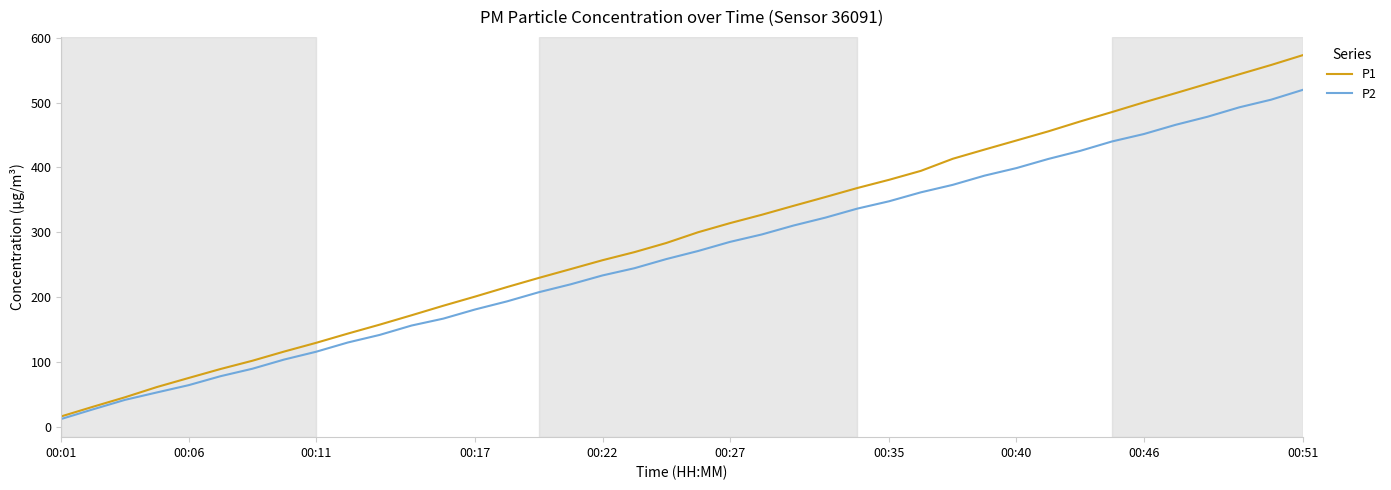

Rank the series by their maximum value, from lowest to highest.

P2, P1